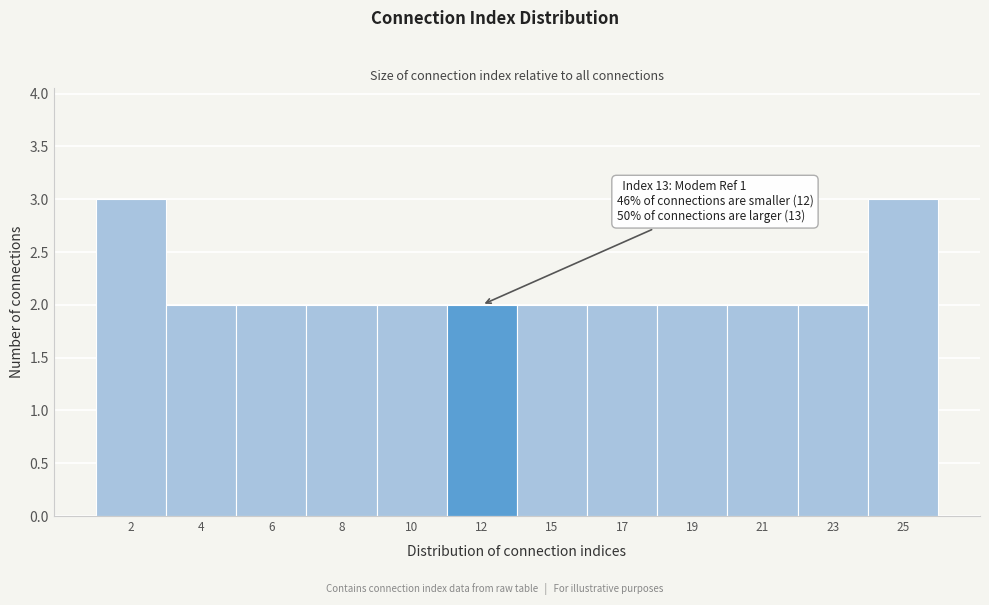

Reading left to right, what are all the values shown in this chart?

3	2	2	2	2	2	2	2	2	2	2	3